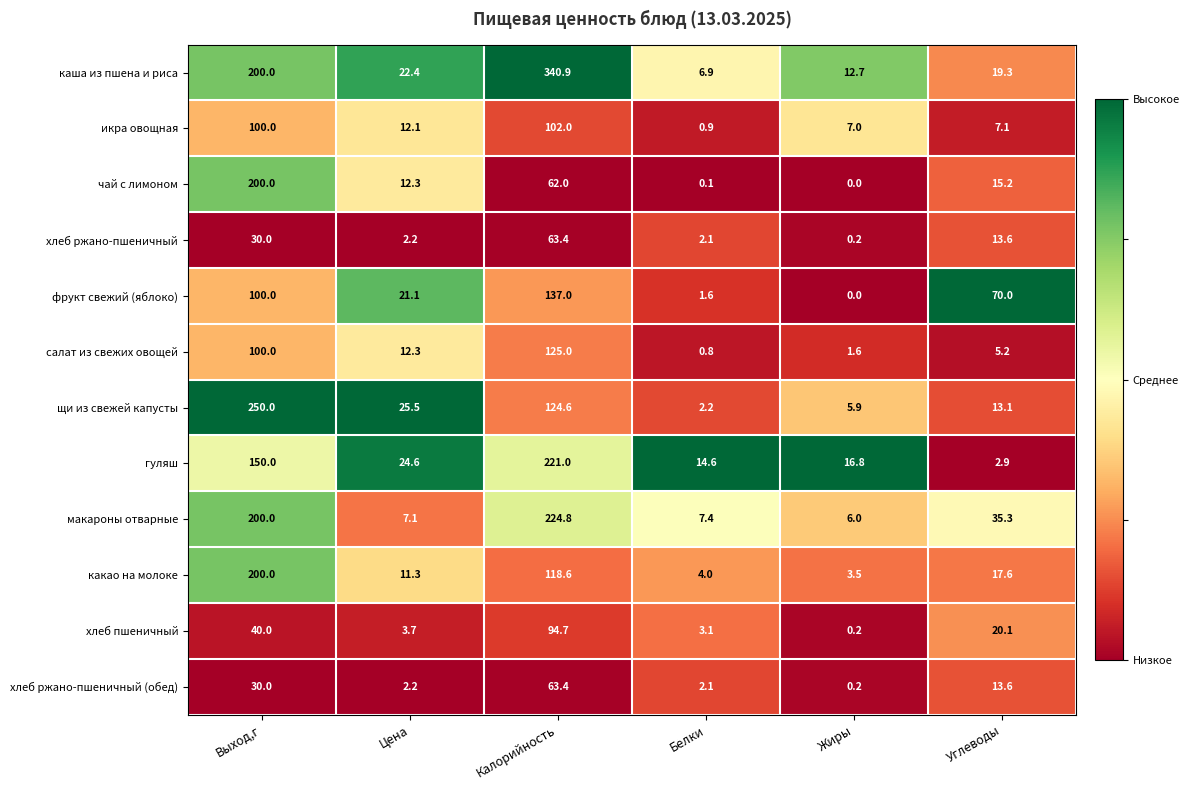

What is the sum of all гуляш values?

429.9